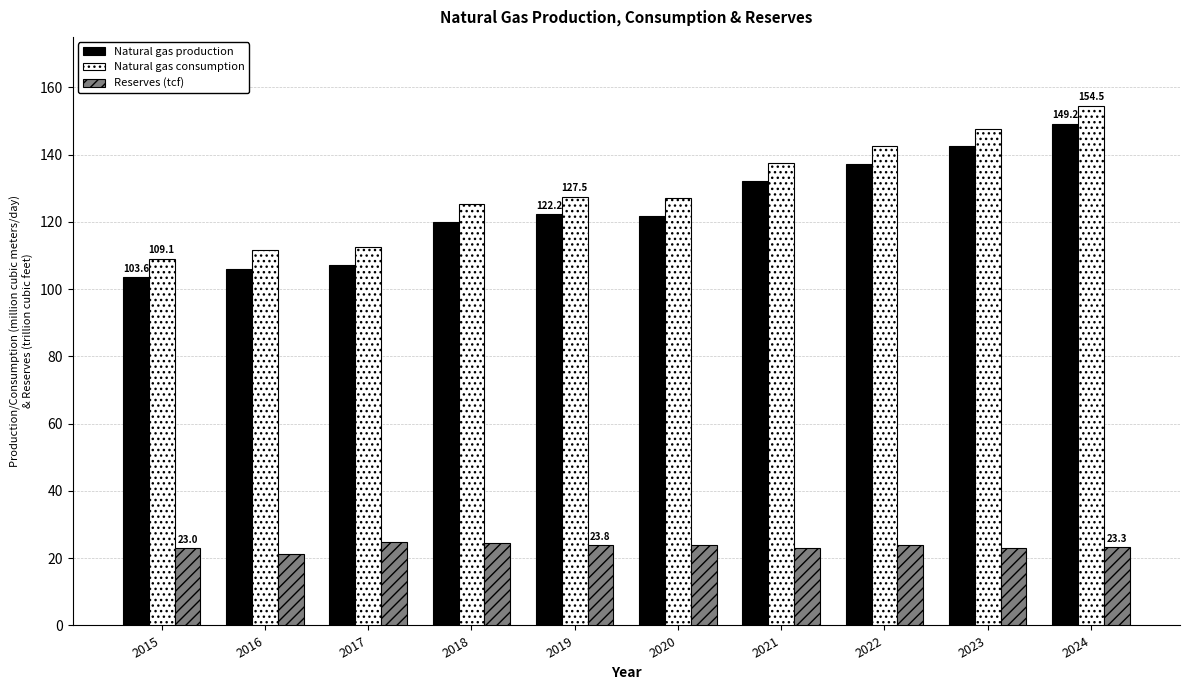

What is the difference between the maximum and minimum values in the Natural gas consumption series?

45.4